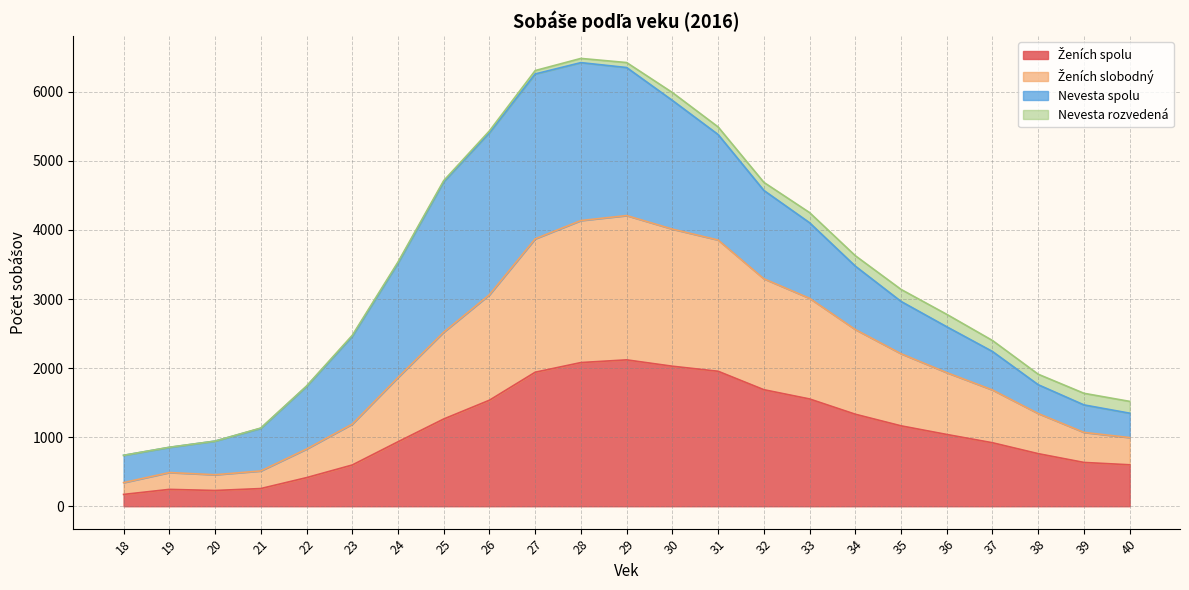

True or false: Ženích slobodný and Ženích spolu intersect in this chart.

False